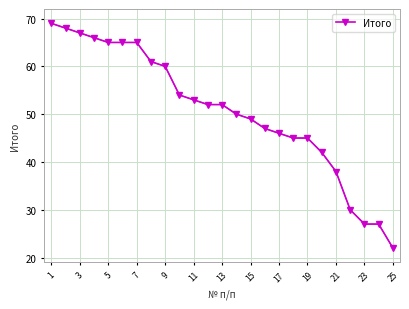

What is the value of the 23rd point from the left?

27